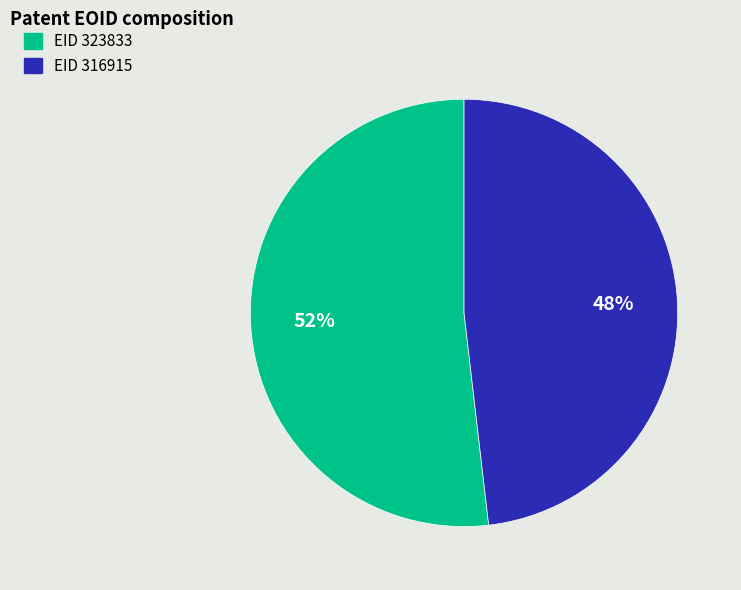

How many segments does this pie chart have?

2